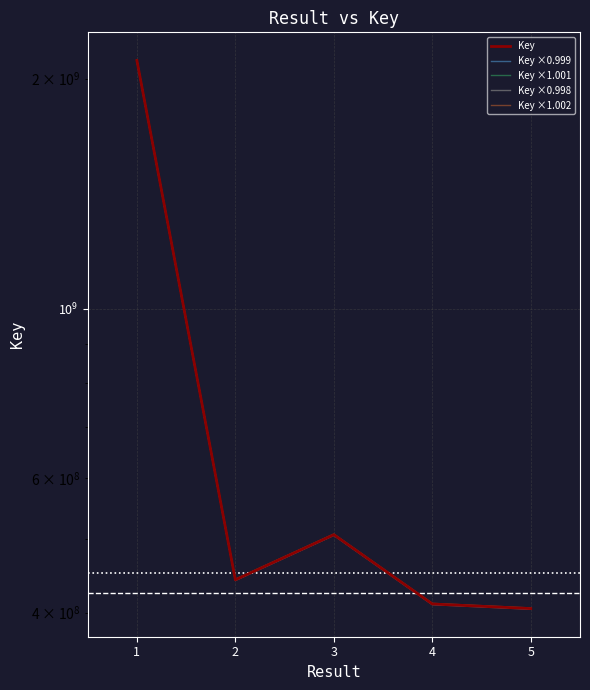

The value of Key ×0.998 at 1 is 662206811.5. True or false?

False